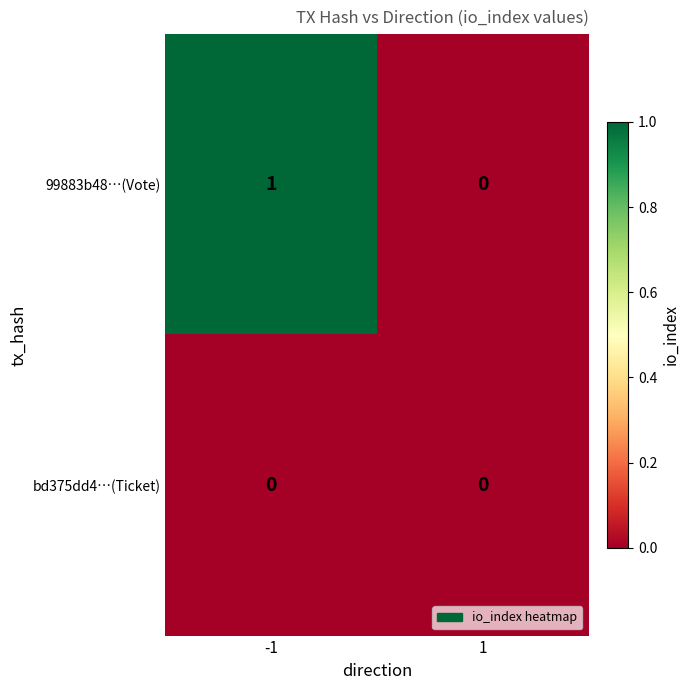

Which series has the widest spread of values?

99883b48…(Vote)